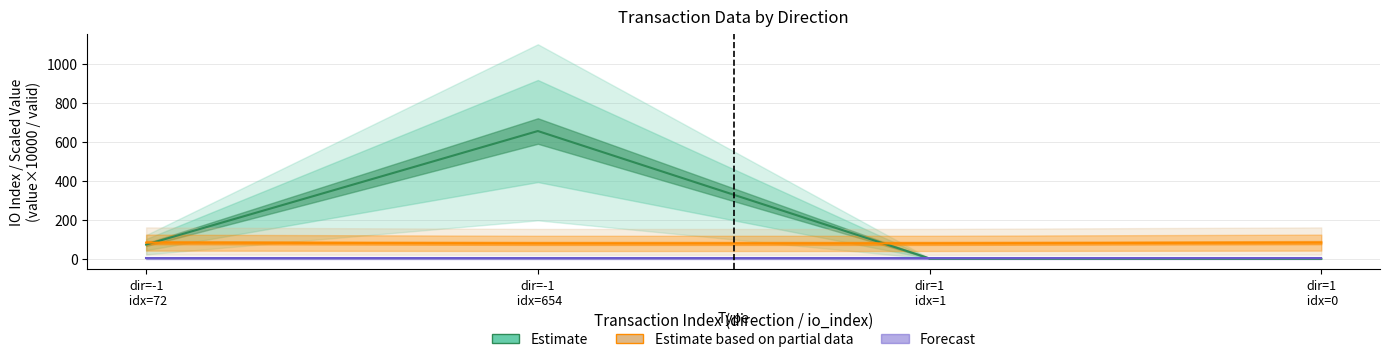

What is the maximum value shown in the chart?

654.0